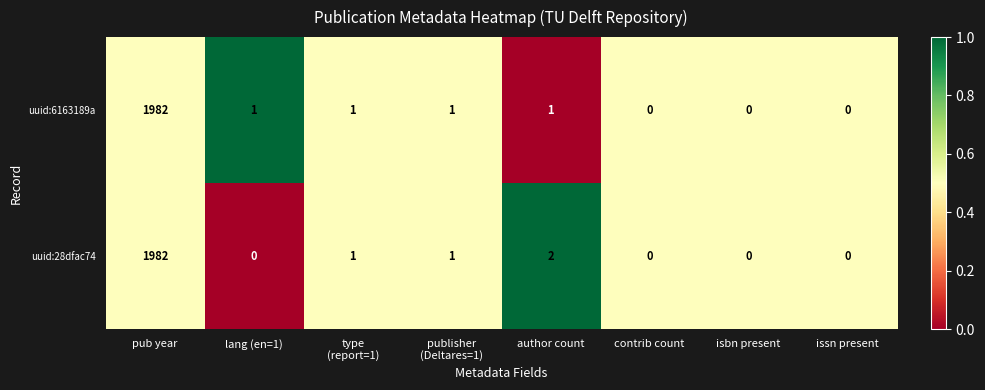

At which category is the sum across all series the highest?

pub year